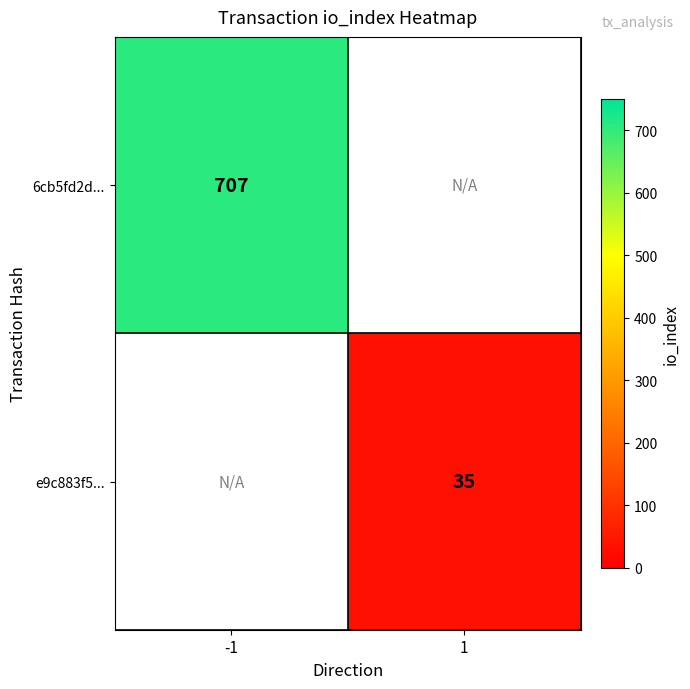

The value of 6cb5fd2d... at -1 is 1098. True or false?

False